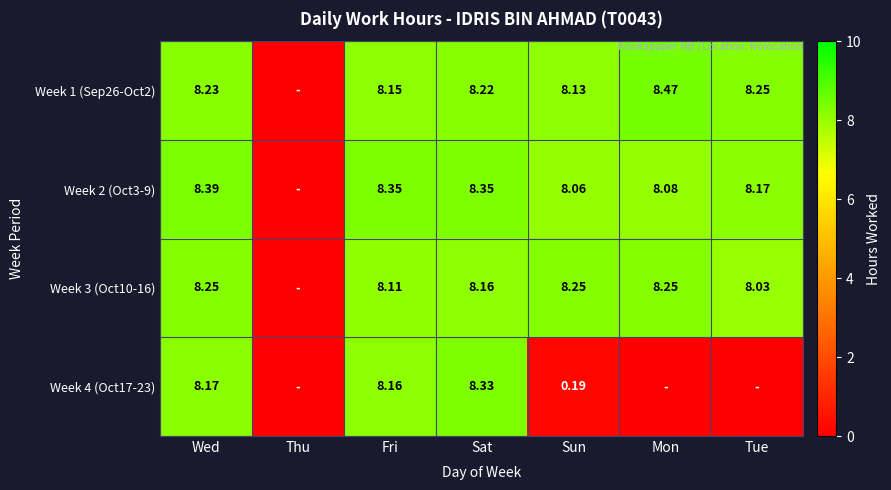

Is the value of Week 3 (Oct10-16) at Fri greater than the value of Week 1 (Sep26-Oct2) at Sat?

No